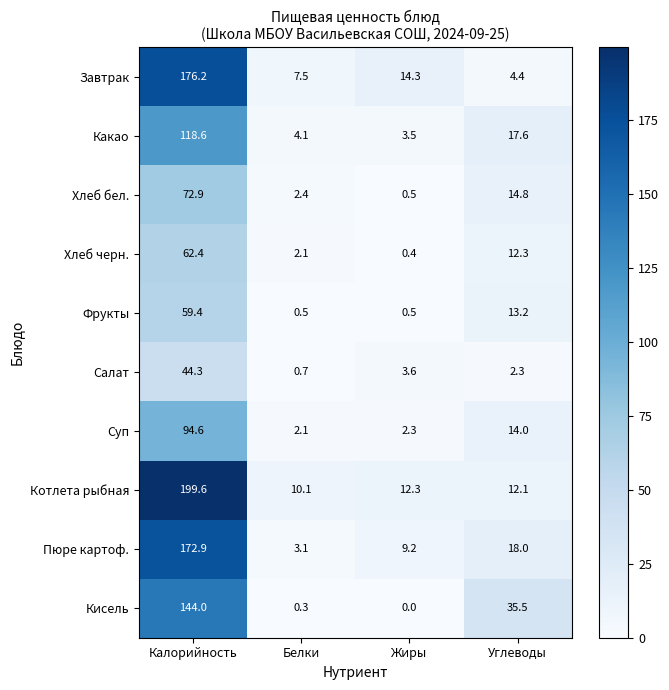

What is the average value of the Салат series?

12.7